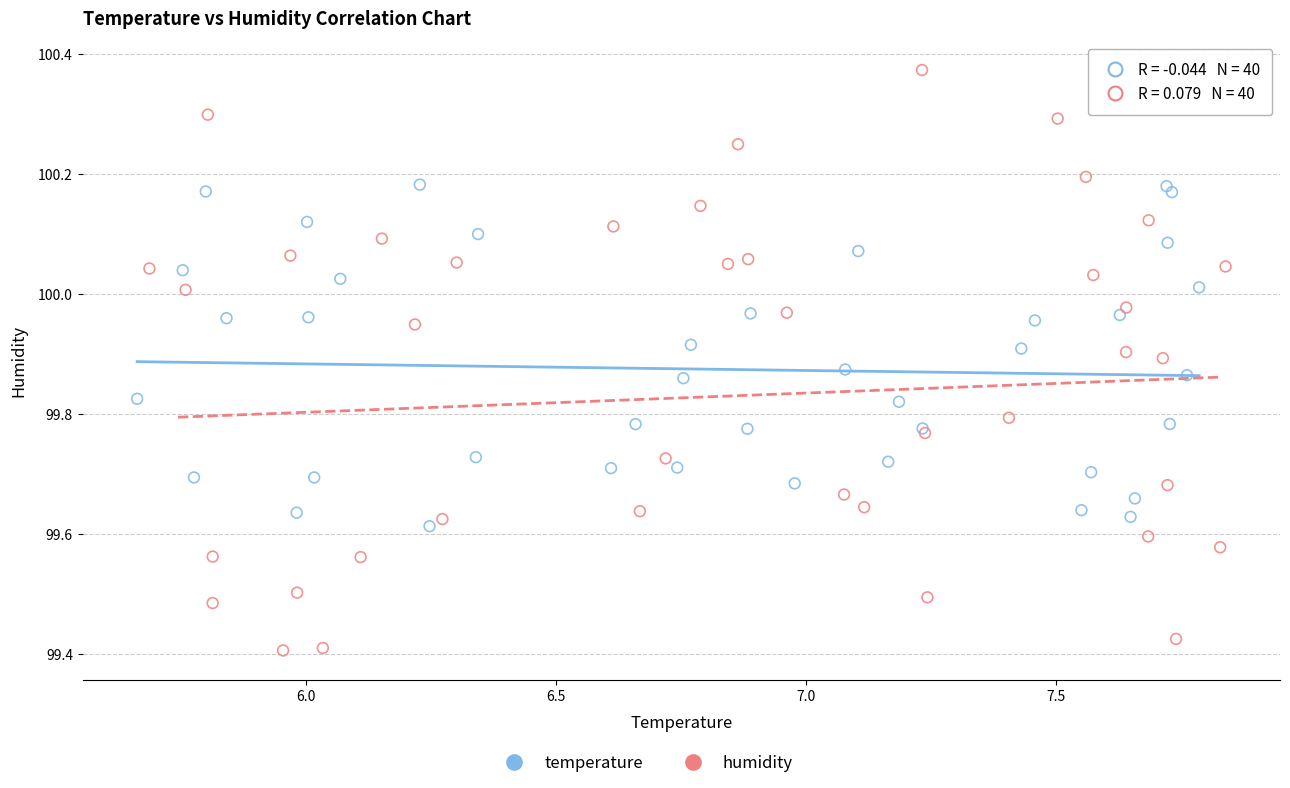

Which series has the largest Y range (max minus min)?

humidity